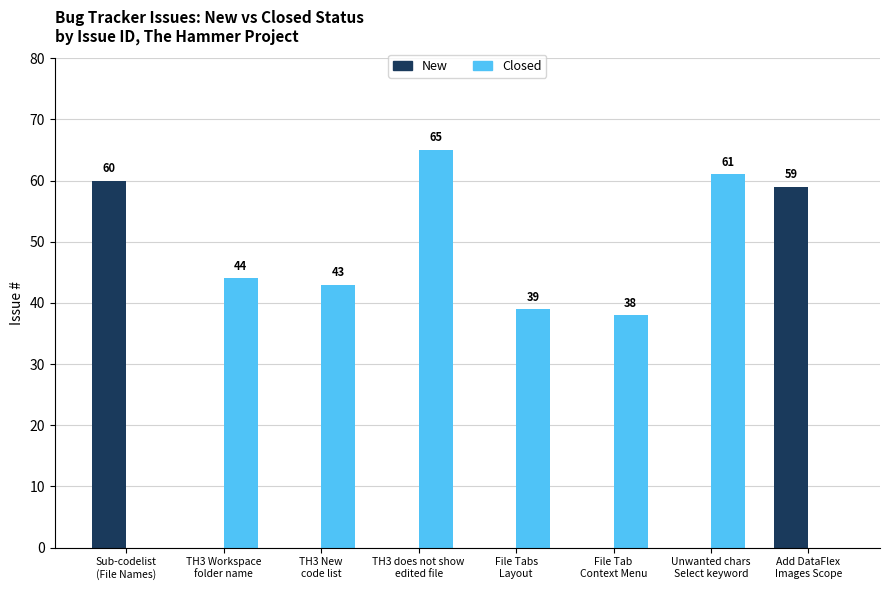

Where does the Closed series first go above 43?

TH3 Workspace
folder name